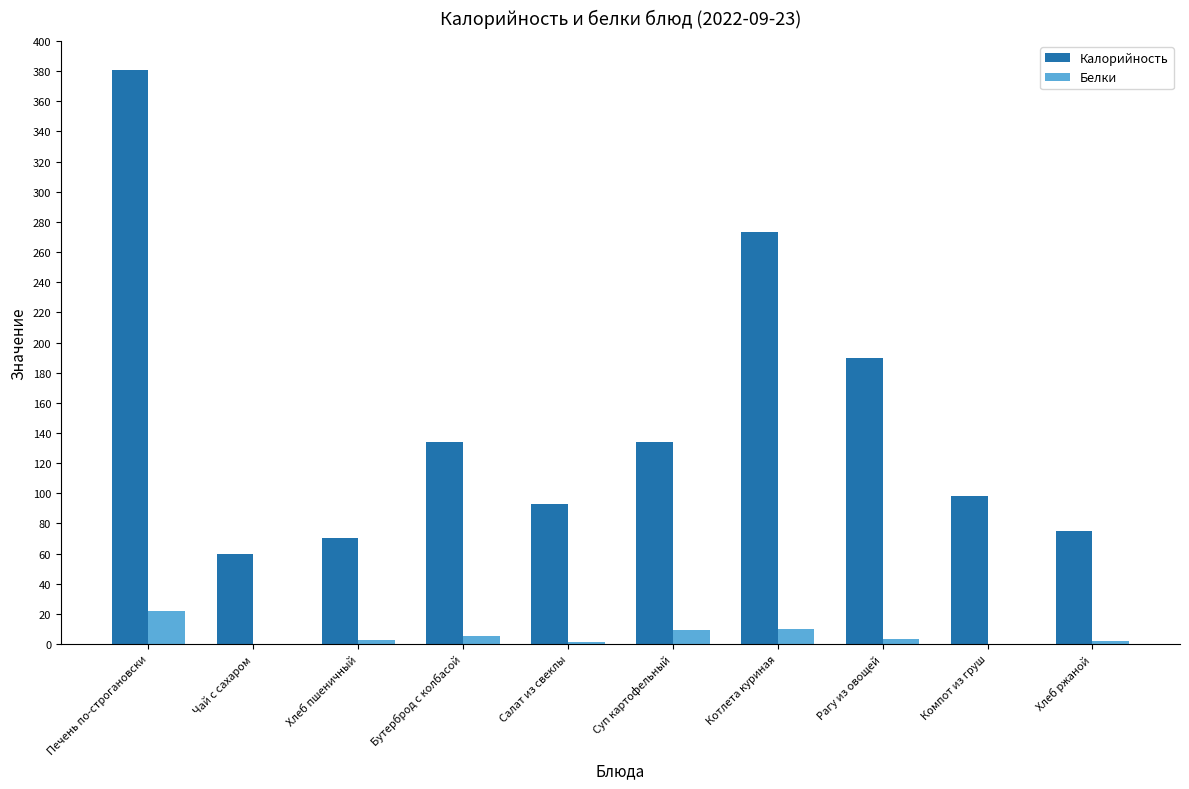

What is the approximate value of Калорийность at Котлета куриная?

273.0